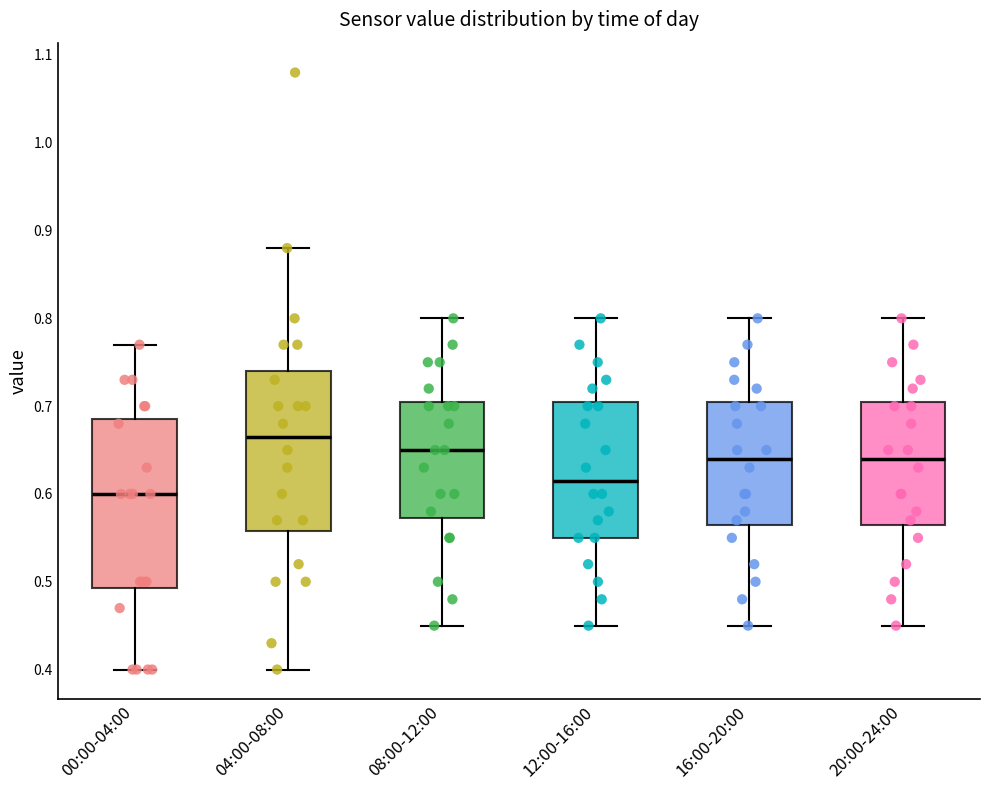

Which box is the tallest, from its lower edge to its upper edge?

00:00-04:00